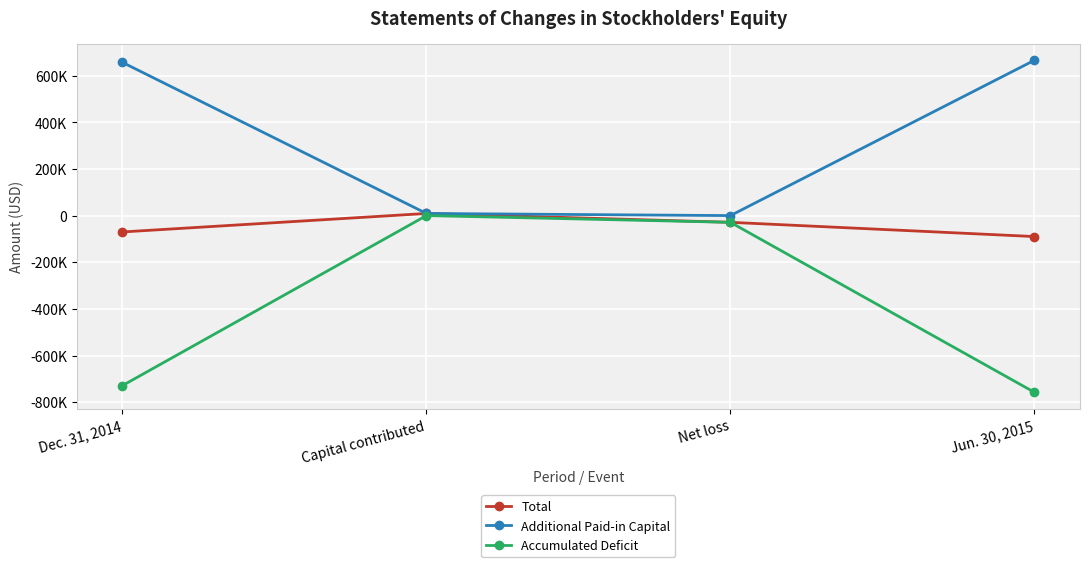

Does the chart have visible grid lines?

Yes